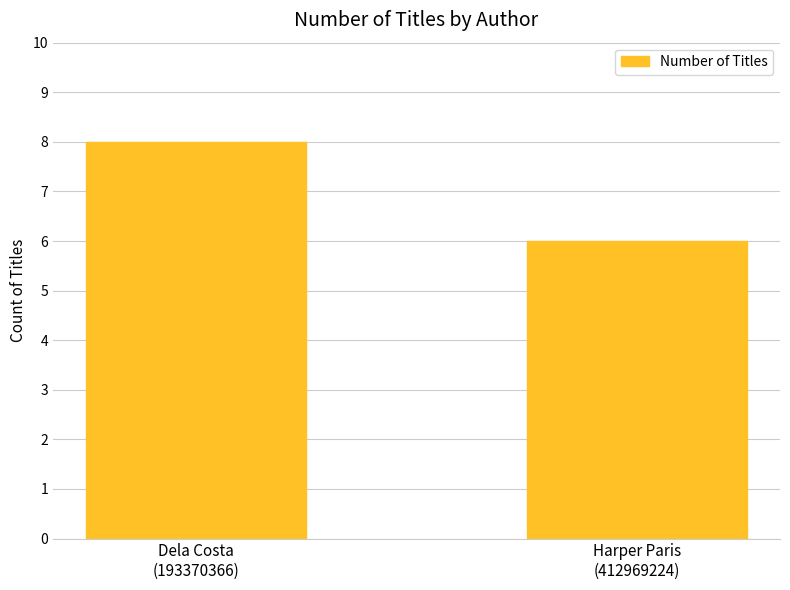

Which has a higher value, Dela Costa
(193370366) or Harper Paris
(412969224)?

Dela Costa
(193370366)